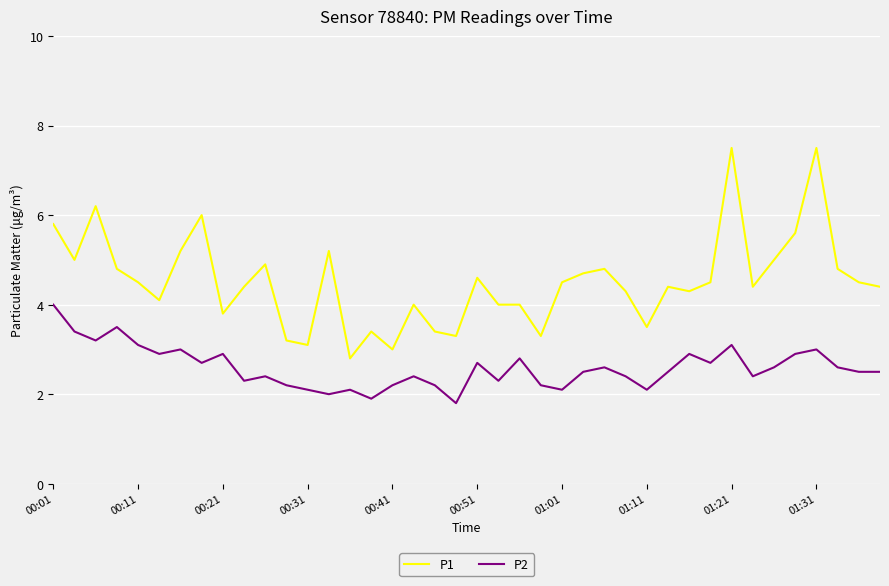

Which series has the largest total across all categories?

P1